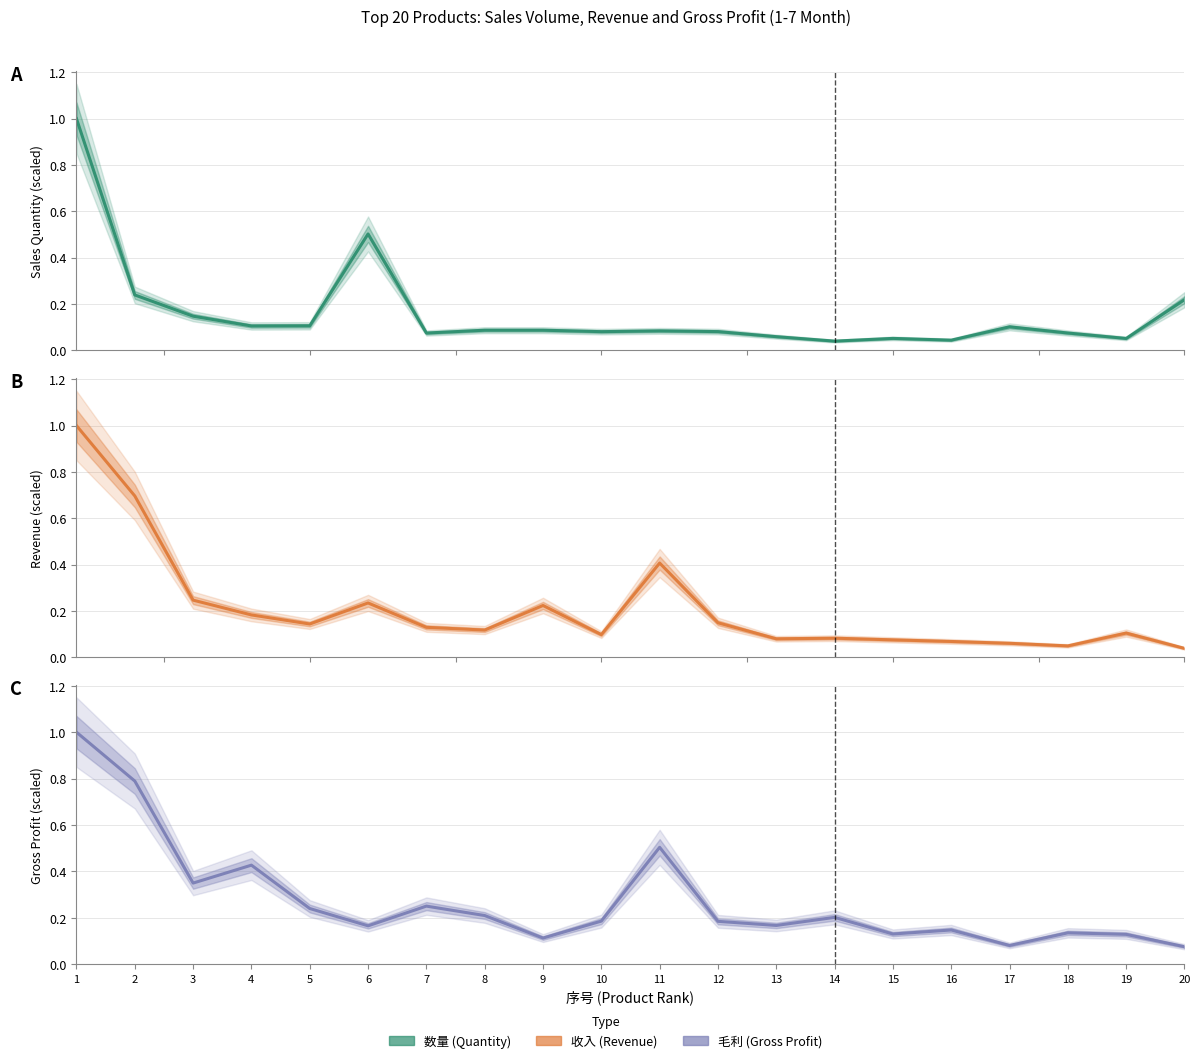

In 毛利, how many points are higher than both neighbors (excluding endpoints)?

6